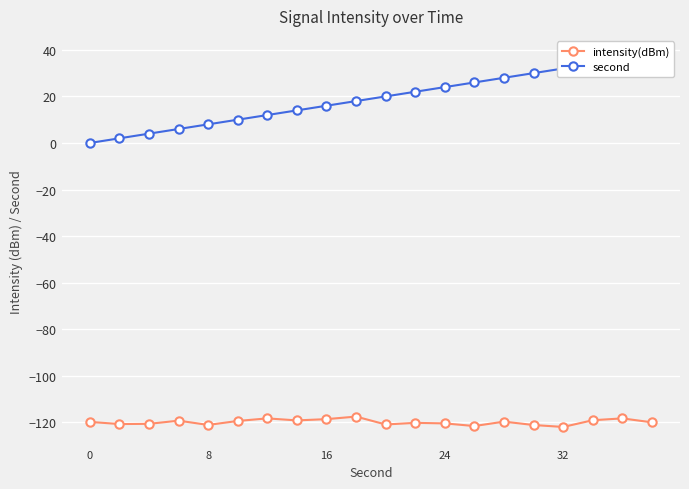

True or false: second and intensity(dBm) intersect in this chart.

False